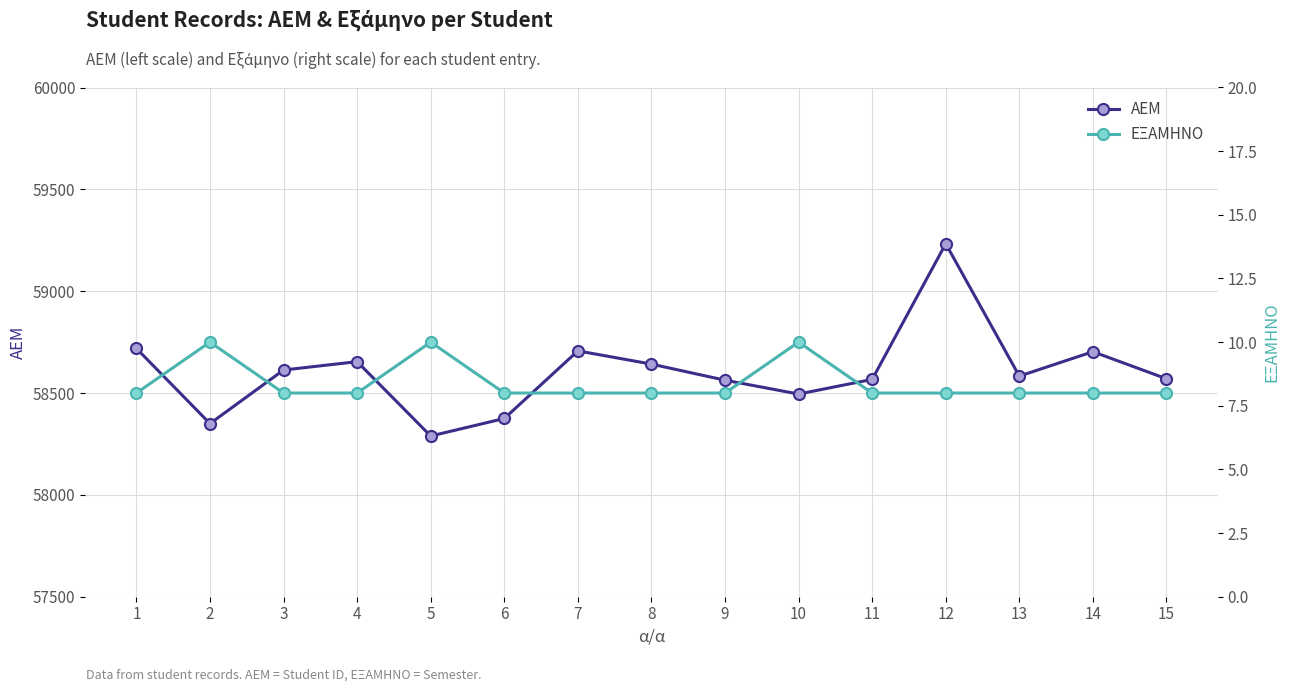

What is the value of the ΑΕΜ point at the 12th from the left?

59233